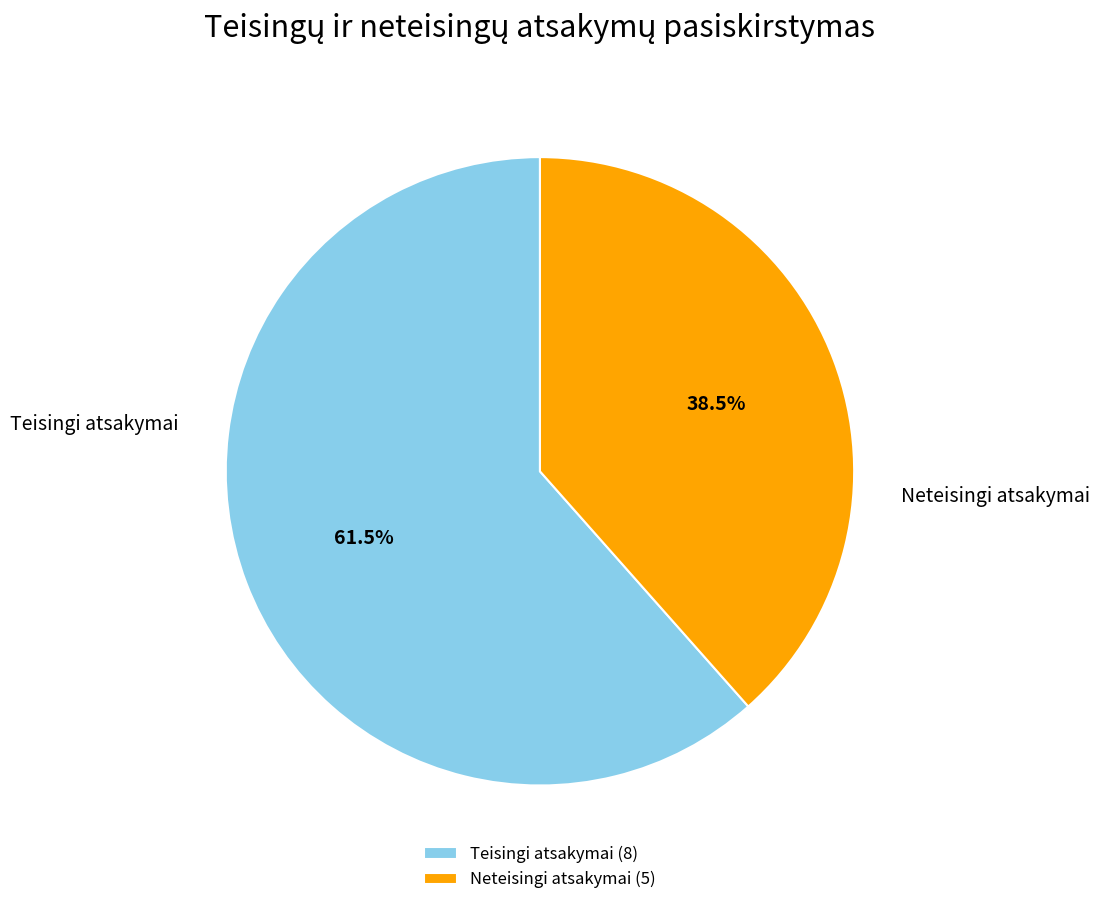

How many segments does this pie chart have?

2